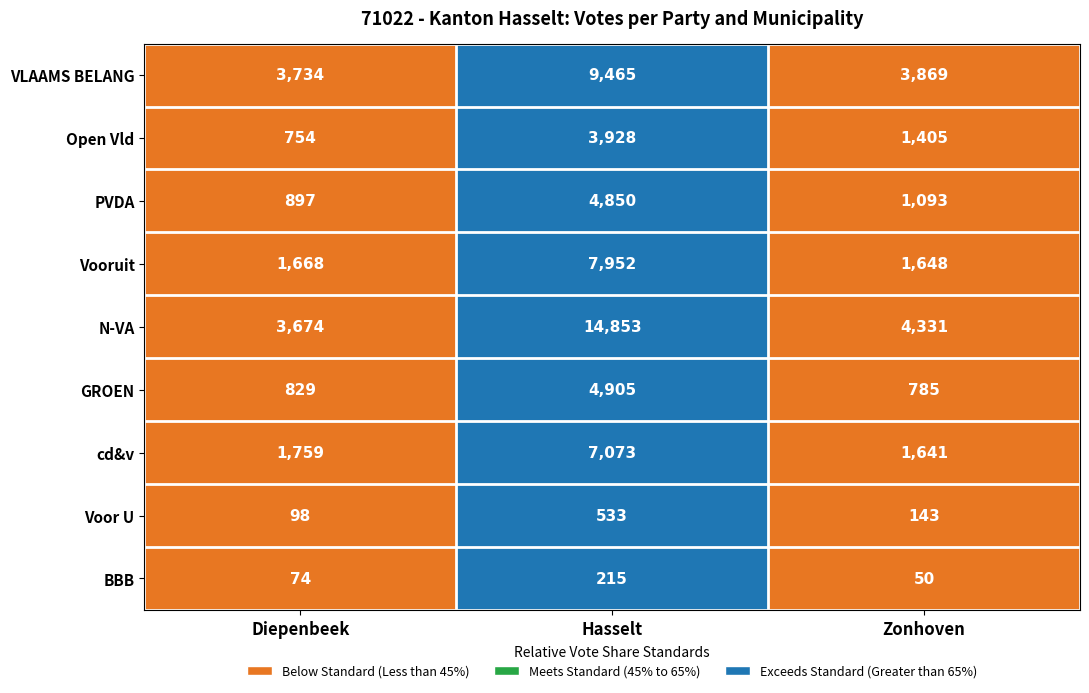

What is the sum of the Voor U values at Zonhoven and Hasselt?

676